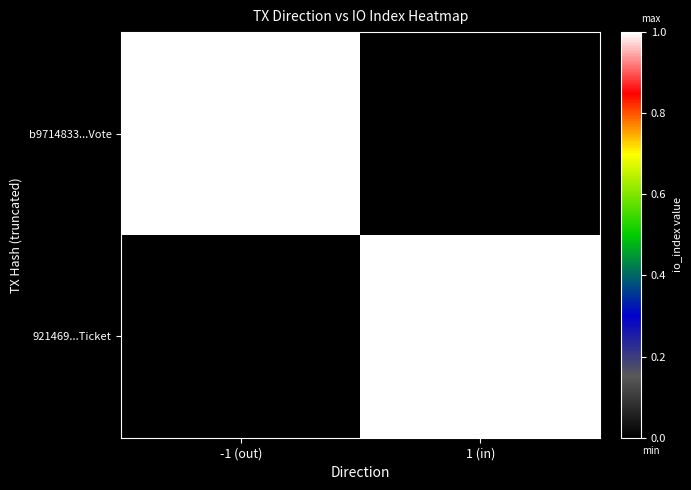

Which has a higher value, -1 (out) or 1 (in)?

-1 (out)